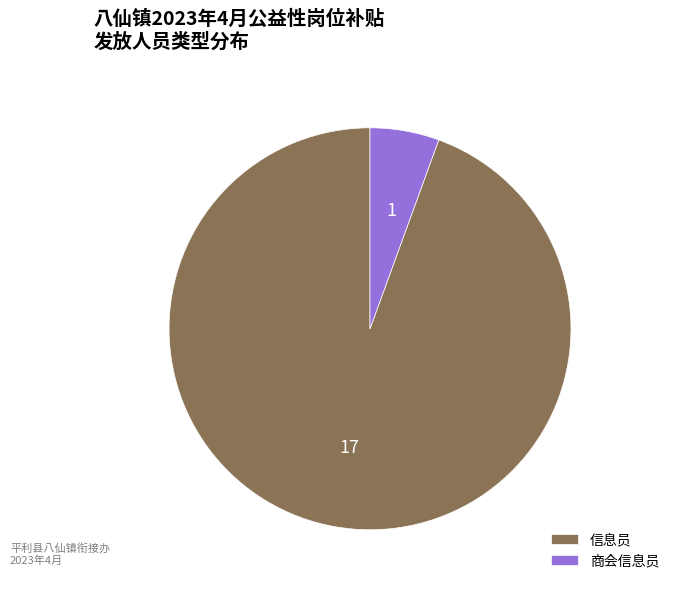

Combined, do 商会信息员 and 信息员 account for over 50%?

Yes